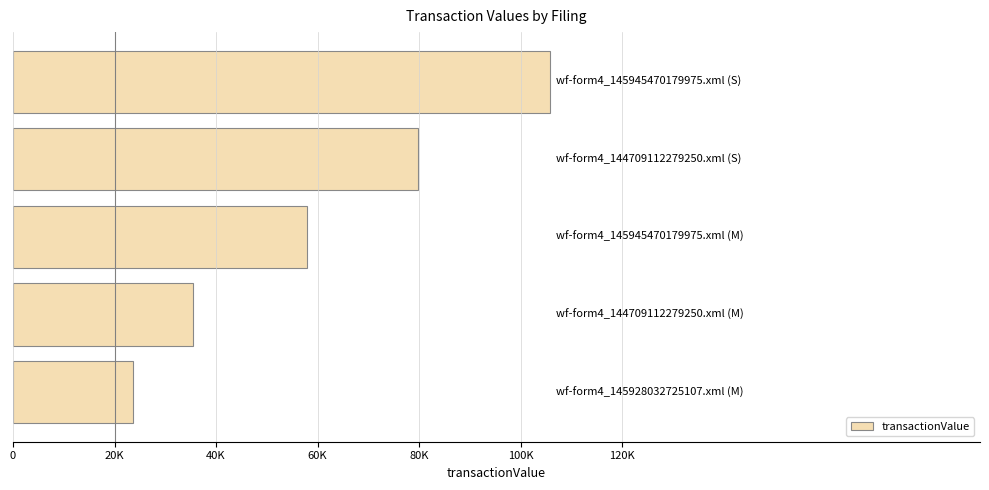

What is the sum of all values?

302682